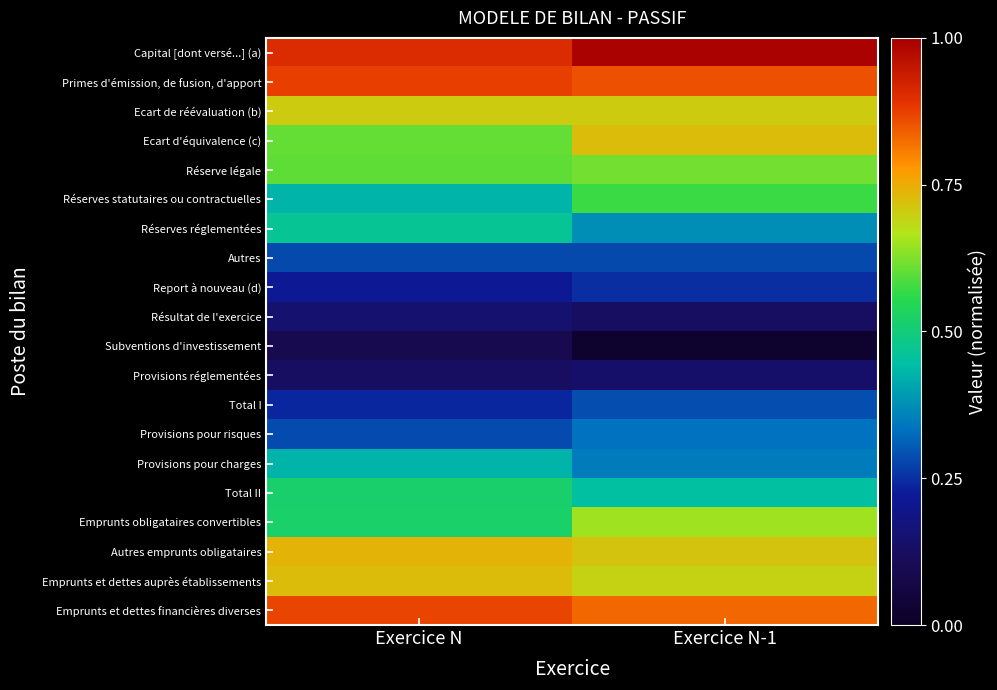

List the series in order of their peak value, lowest first.

Subventions d'investissement, Provisions réglementées, Résultat de l'exercice, Report à nouveau (d), Autres, Total I, Provisions pour risques, Provisions pour charges, Réserves réglementées, Total II, Réserves statutaires ou contractuelles, Réserve légale, Emprunts obligataires convertibles, Ecart de réévaluation (b), Ecart d'équivalence (c), Emprunts et dettes auprès établissements, Autres emprunts obligataires, Emprunts et dettes financières diverses, Primes d'émission, de fusion, d'apport, Capital [dont versé...] (a)